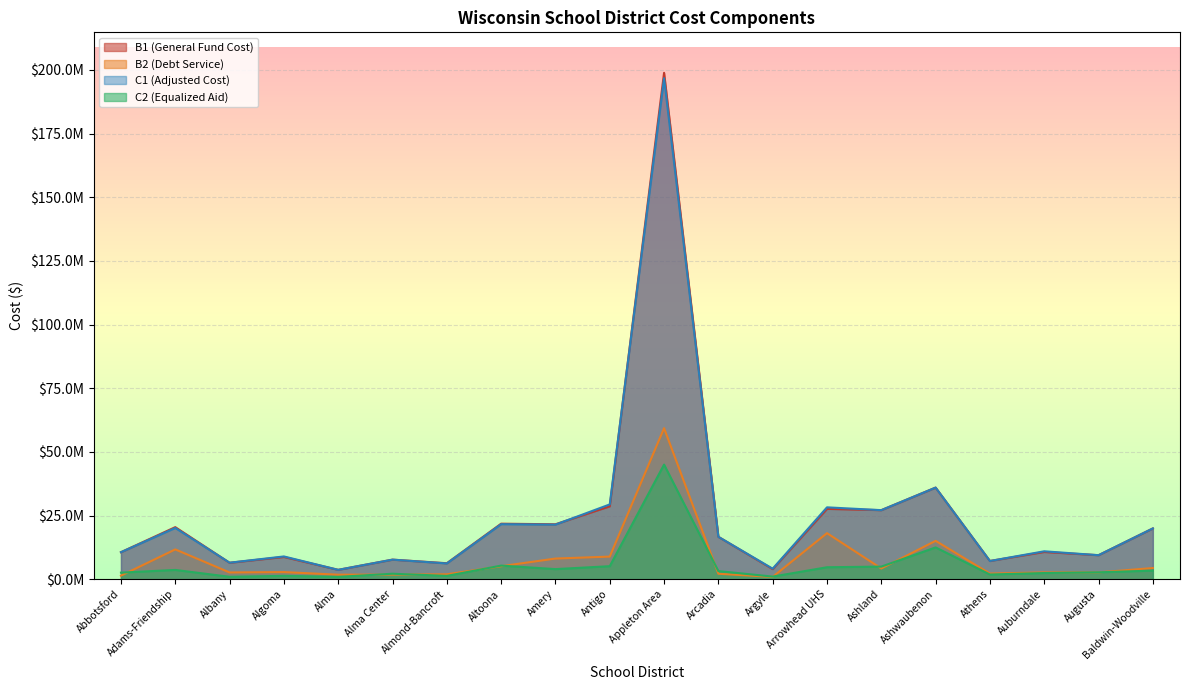

What is the sum of all B2 (Debt Service) values?

157900575.4